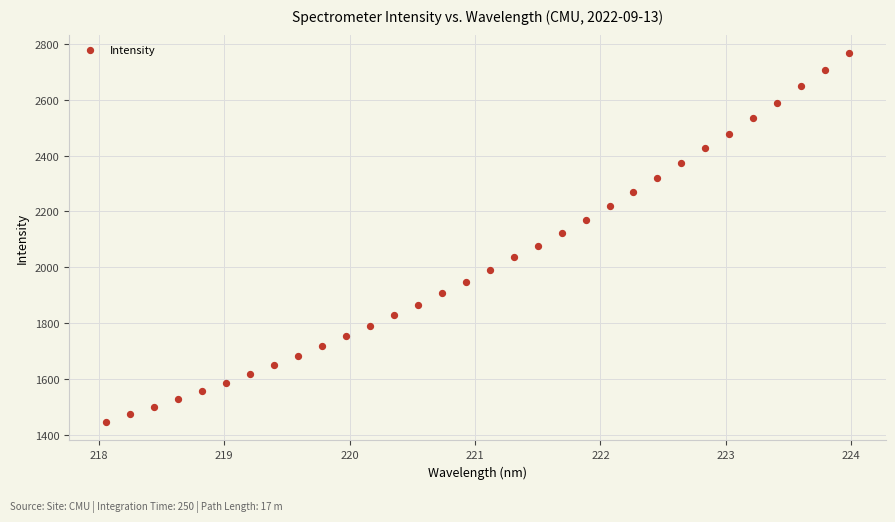

What is the range of X values (max minus min)?

5.9